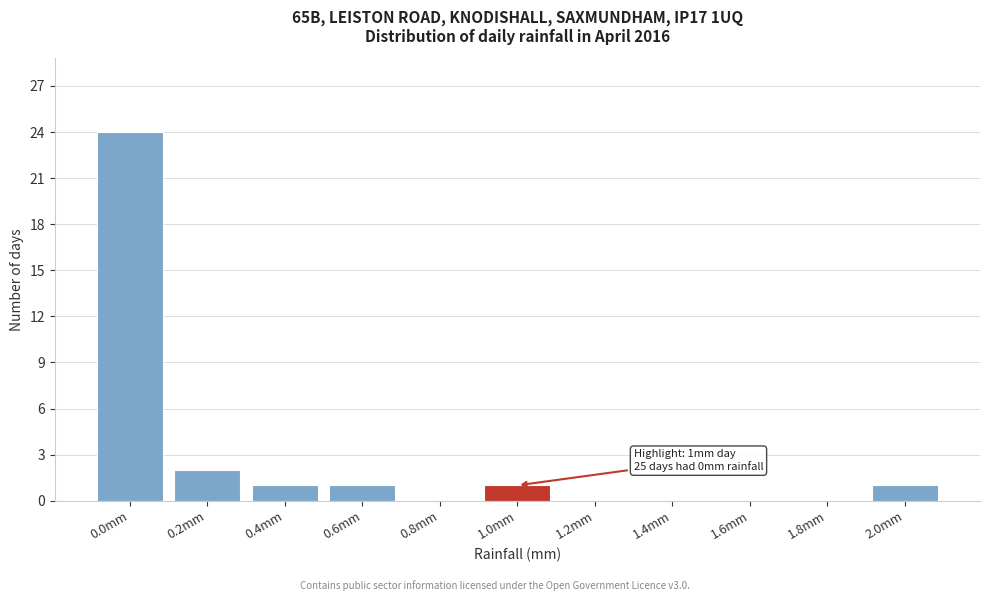

Reading left to right, what are all the values shown in this chart?

0.0mm=24	0.2mm=2	0.4mm=1	0.6mm=1	0.8mm=0	1.0mm=1	1.2mm=0	1.4mm=0	1.6mm=0	1.8mm=0	2.0mm=1